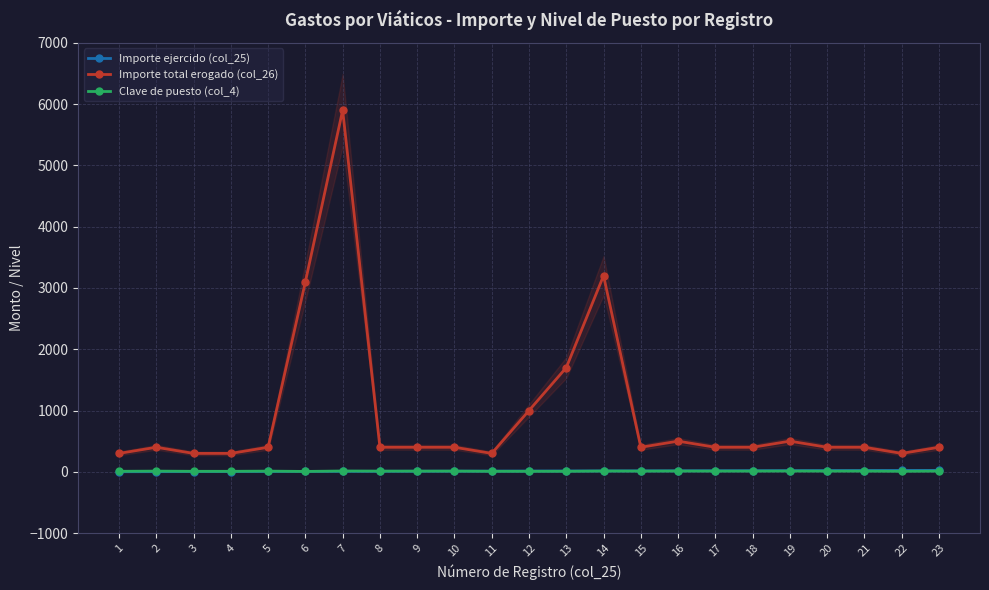

True or false: Importe total erogado (col_26) has more than 2 interior local peaks.

True